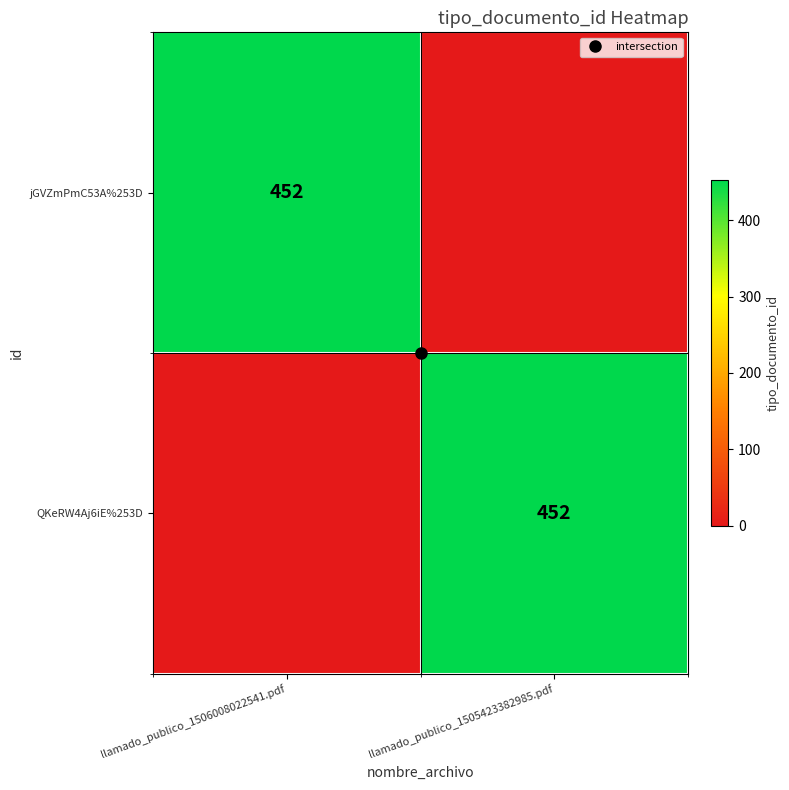

At which label is jGVZmPmC53A%253D closest to 226?

llamado_publico_1506008022541.pdf